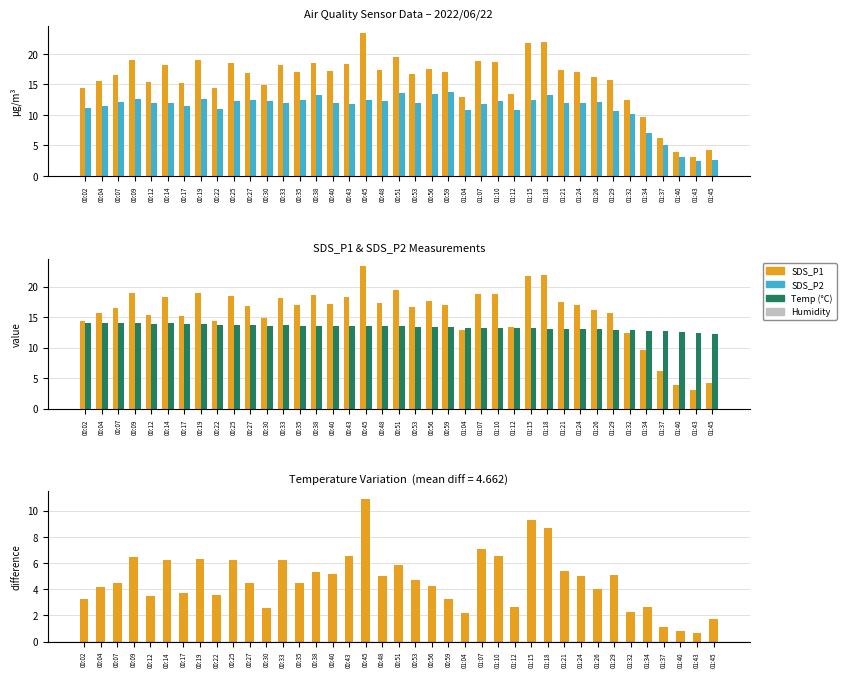

Does the chart contain stacked bars?

No